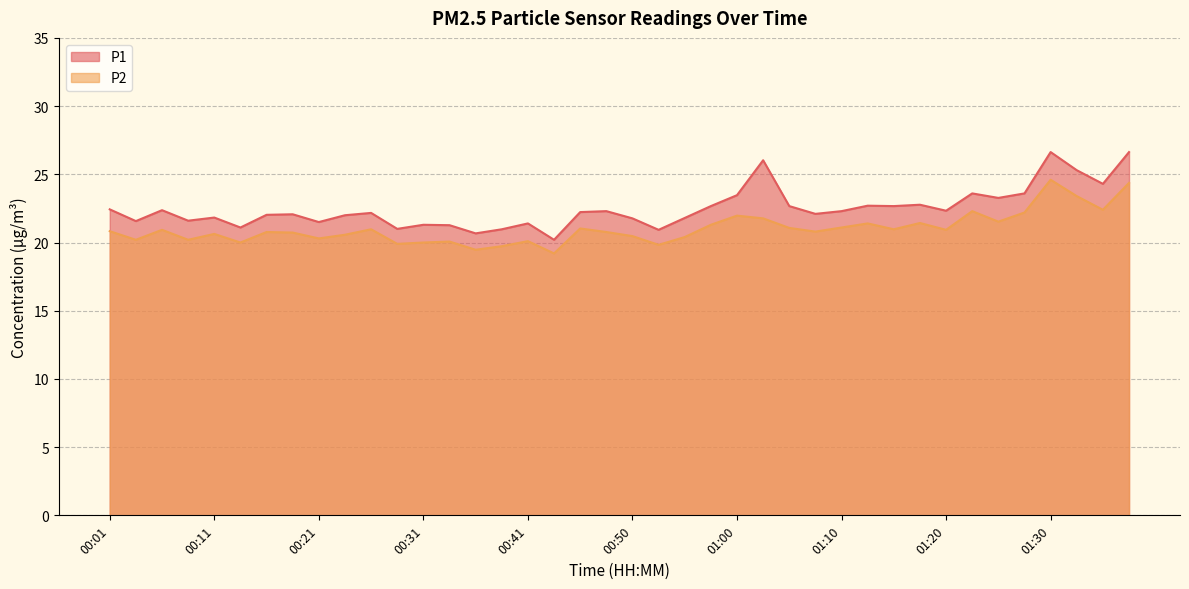

In P1, how many points are higher than both neighbors (excluding endpoints)?

12